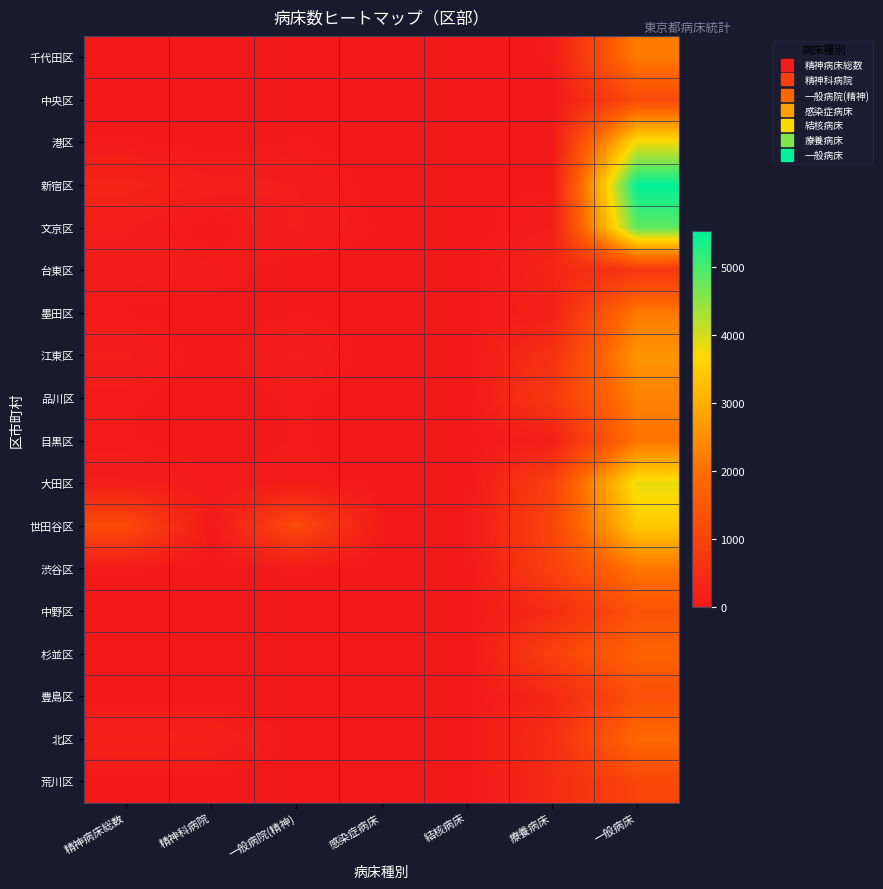

Reading left to right, what are all the values shown in this chart?

千代田区: 精神病床総数=27	精神科病院=0	一般病院(精神)=27	感染症病床=0	結核病床=0	療養病床=50	一般病床=2194
中央区: 精神病床総数=0	精神科病院=0	一般病院(精神)=0	感染症病床=0	結核病床=0	療養病床=0	一般病床=1186
港区: 精神病床総数=49	精神科病院=0	一般病院(精神)=49	感染症病床=0	結核病床=2	療養病床=0	一般病床=3792
新宿区: 精神病床総数=273	精神科病院=154	一般病院(精神)=119	感染症病床=4	結核病床=40	療養病床=25	一般病床=5524
文京区: 精神病床総数=131	精神科病院=0	一般病院(精神)=131	感染症病床=30	結核病床=0	療養病床=118	一般病床=4839
台東区: 精神病床総数=85	精神科病院=85	一般病院(精神)=0	感染症病床=0	結核病床=0	療養病床=297	一般病床=696
墨田区: 精神病床総数=36	精神科病院=0	一般病院(精神)=36	感染症病床=10	結核病床=0	療養病床=189	一般病床=2158
江東区: 精神病床総数=129	精神科病院=0	一般病院(精神)=129	感染症病床=0	結核病床=0	療養病床=564	一般病床=2604
品川区: 精神病床総数=50	精神科病院=0	一般病院(精神)=50	感染症病床=0	結核病床=0	療養病床=769	一般病床=2281
目黒区: 精神病床総数=48	精神科病院=0	一般病院(精神)=48	感染症病床=0	結核病床=0	療養病床=143	一般病床=2056
大田区: 精神病床総数=128	精神科病院=62	一般病院(精神)=66	感染症病床=20	結核病床=0	療養病床=957	一般病床=3851
世田谷区: 精神病床総数=1204	精神科病院=0	一般病院(精神)=1204	感染症病床=10	結核病床=20	療養病床=1050	一般病床=3434
渋谷区: 精神病床総数=53	精神科病院=0	一般病院(精神)=53	感染症病床=0	結核病床=2	療養病床=964	一般病床=2096
中野区: 精神病床総数=0	精神科病院=0	一般病院(精神)=0	感染症病床=0	結核病床=0	療養病床=413	一般病床=1384
杉並区: 精神病床総数=0	精神科病院=0	一般病院(精神)=0	感染症病床=0	結核病床=0	療養病床=948	一般病床=1744
豊島区: 精神病床総数=0	精神科病院=0	一般病院(精神)=0	感染症病床=0	結核病床=0	療養病床=337	一般病床=1310
北区: 精神病床総数=202	精神科病院=202	一般病院(精神)=0	感染症病床=0	結核病床=0	療養病床=496	一般病床=1895
荒川区: 精神病床総数=0	精神科病院=0	一般病院(精神)=0	感染症病床=0	結核病床=0	療養病床=416	一般病床=1079